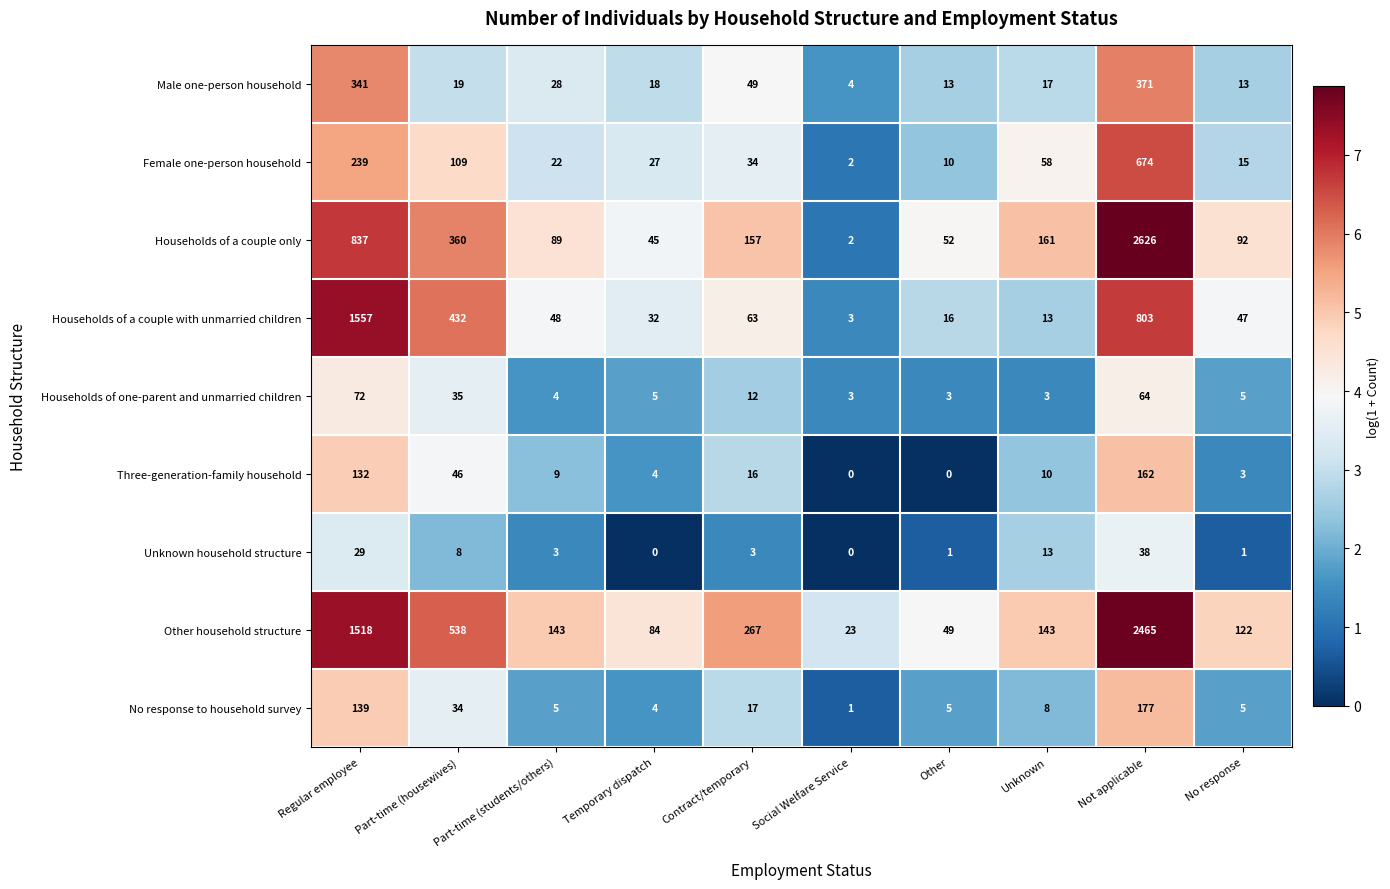

Which series has the widest spread of values?

Households of a couple only